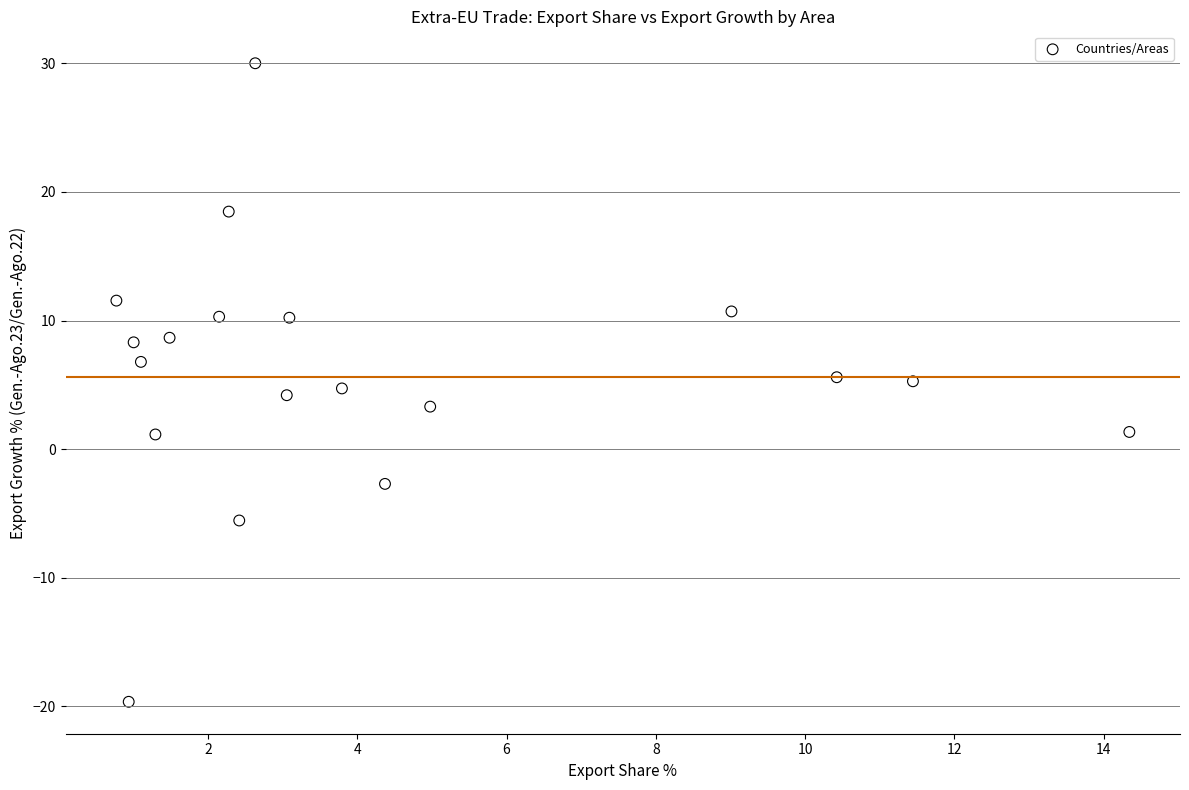

What is the range of X values (max minus min)?

13.6